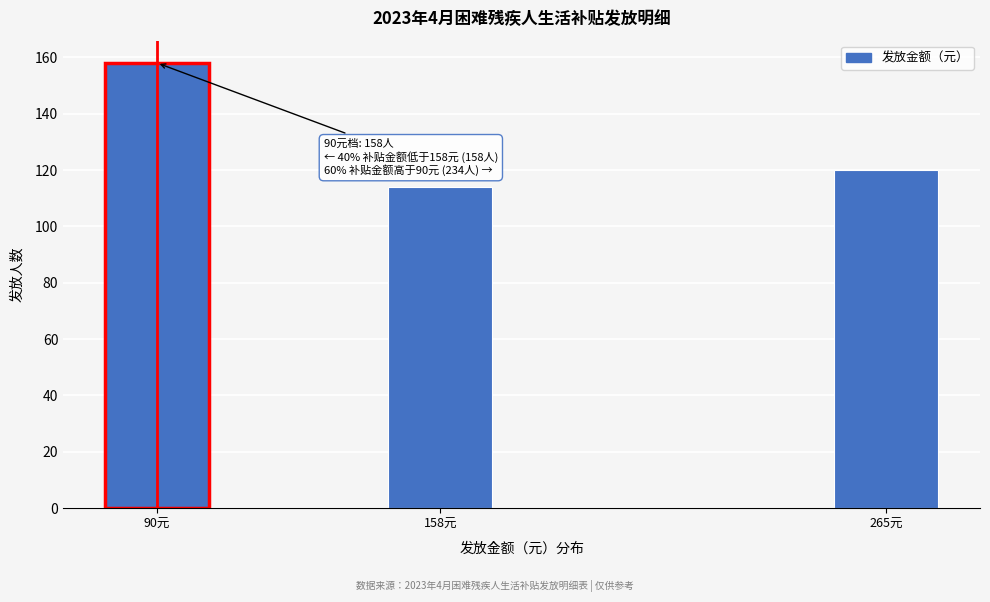

Reading left to right, transcribe all the data shown in this chart.

90元=158	158元=114	265元=120